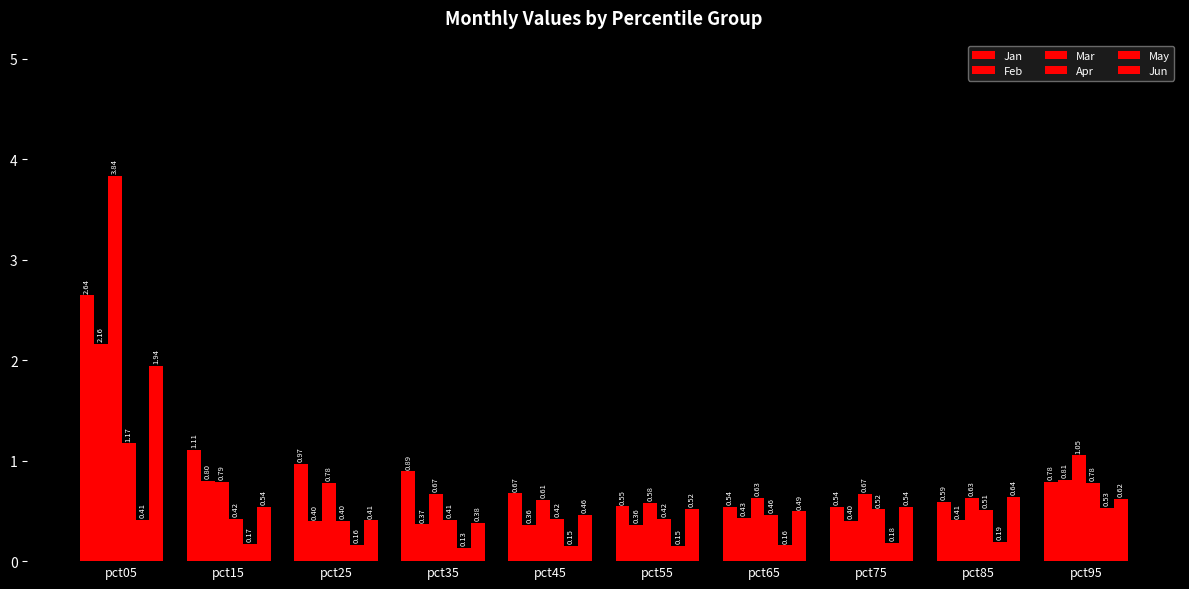

Does the chart contain any negative values?

No